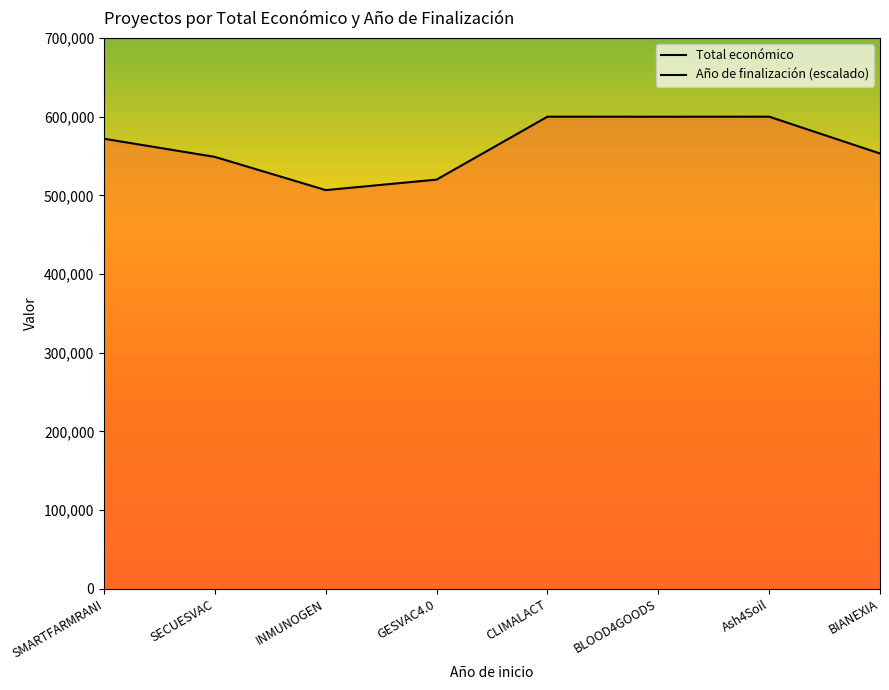

The value at INMUNOGEN is 506703. True or false?

True